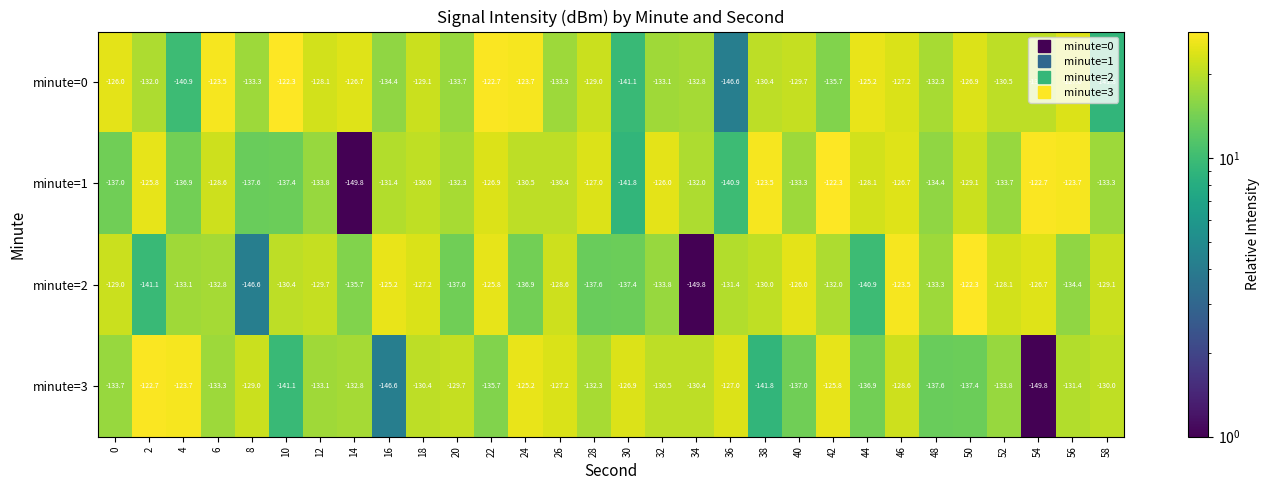

How many distinct data groups are displayed?

4